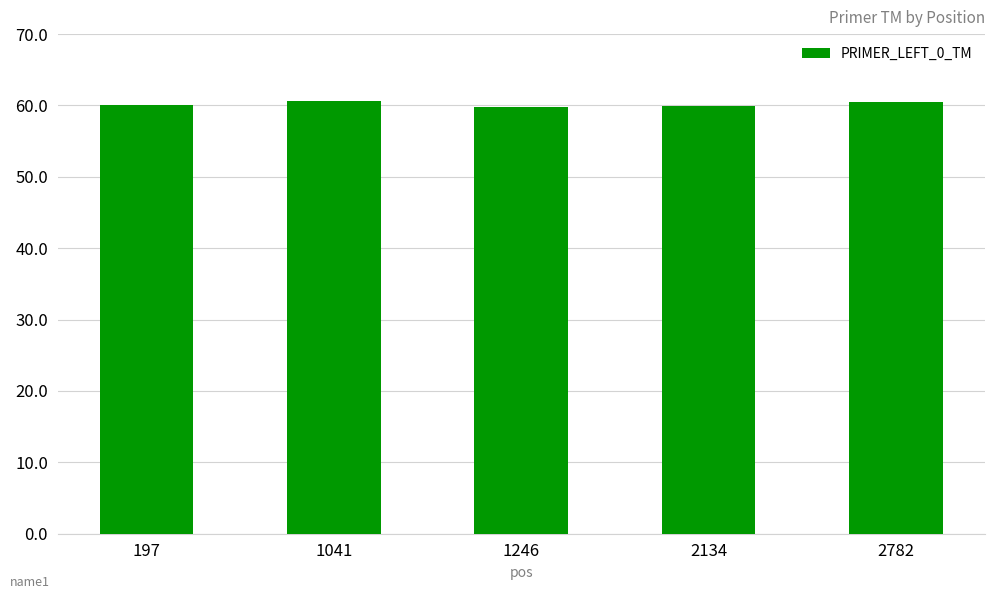

What is the sum of all values?

300.9